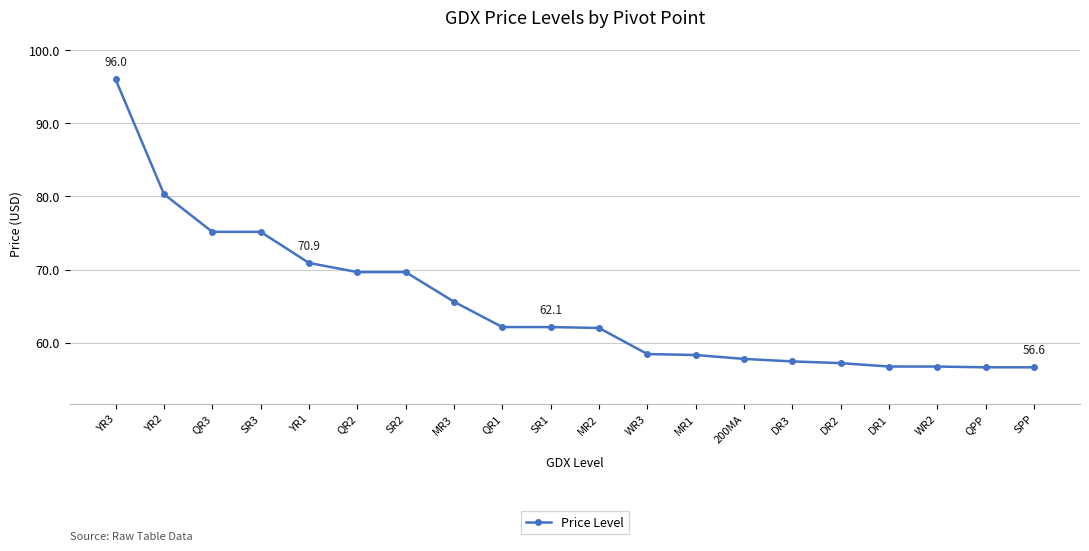

How many lines are shown in the chart?

1